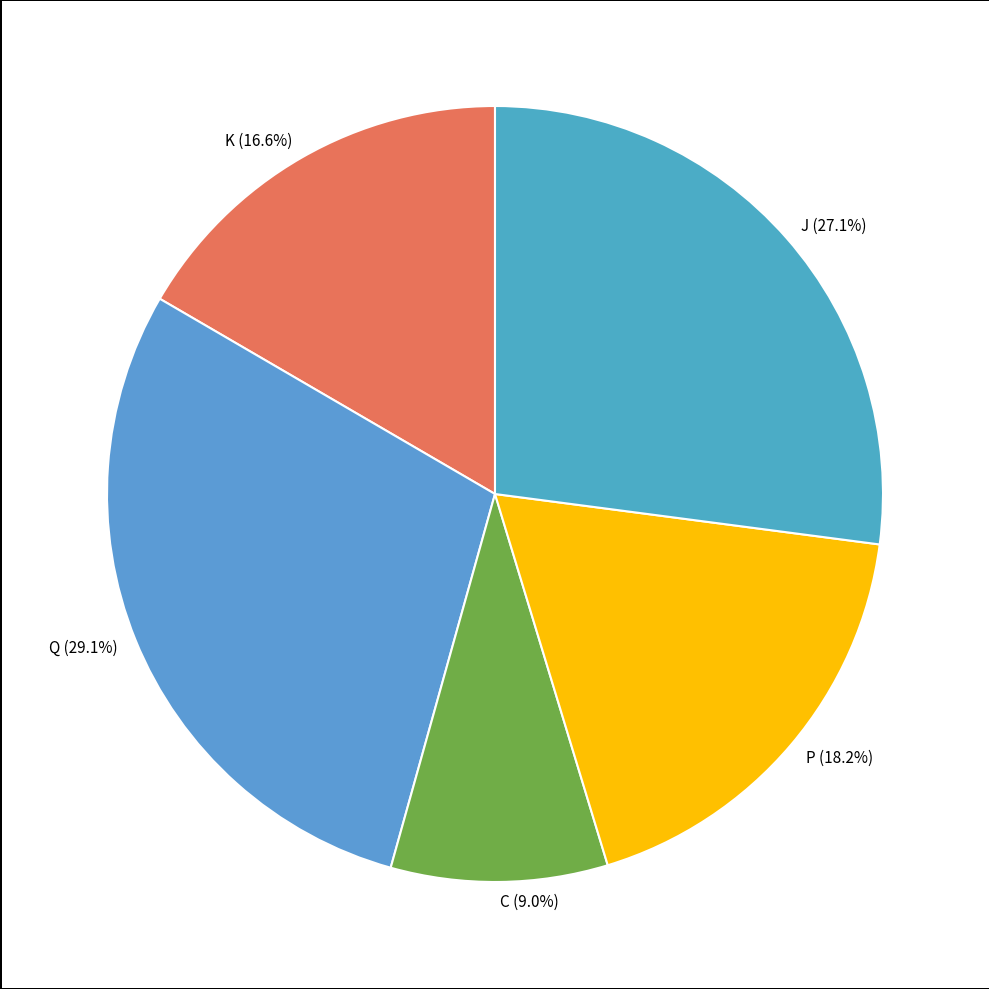

Combined, what portion of the pie is Q and C?

38.1%